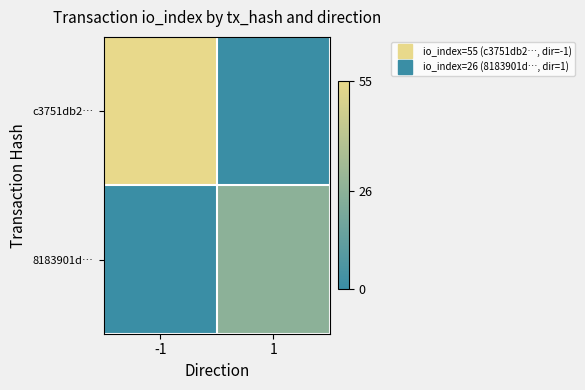

At which category is the sum across all series the highest?

-1